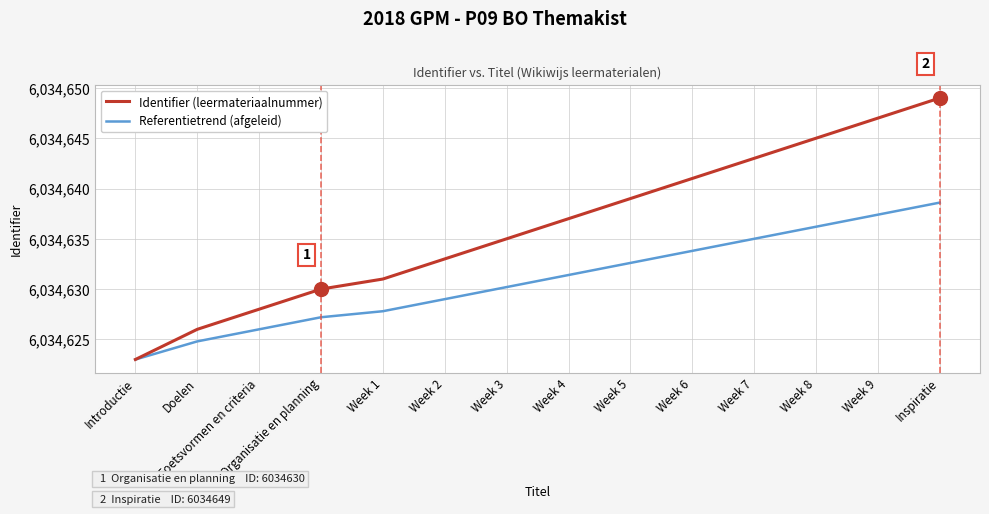

The Identifier (leermateriaalnummer) series shows 8873274.8 at Week 2. True or false?

False